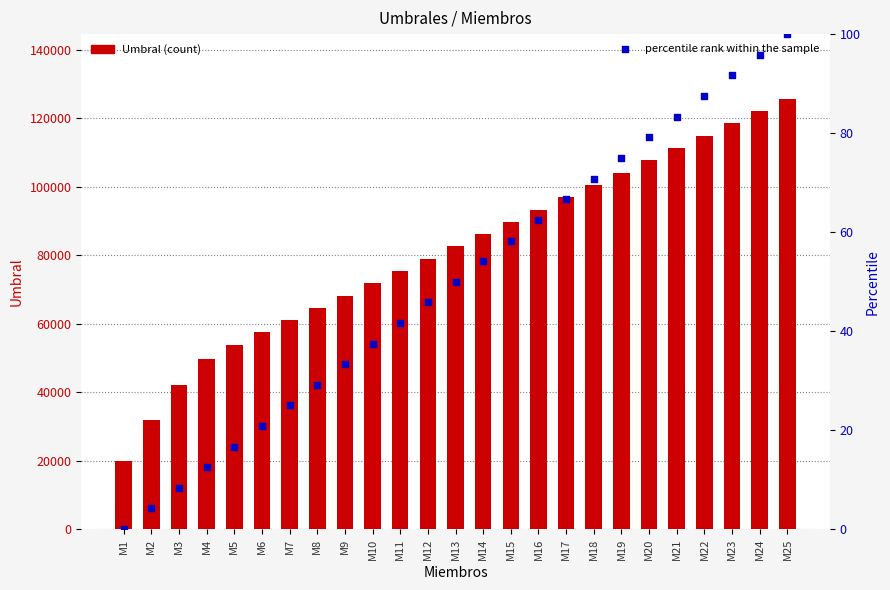

What are all the series names shown in the legend?

Umbral, percentile rank within the sample